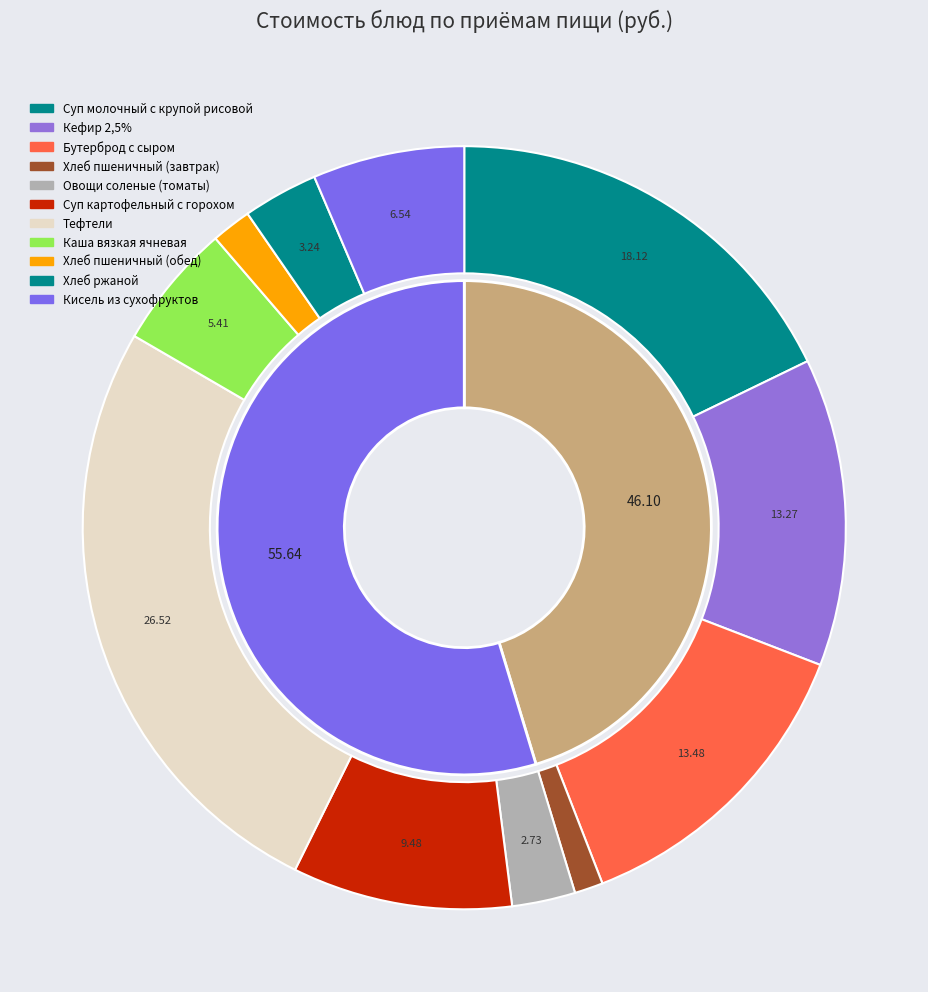

Which slice is the largest?

Тефтели